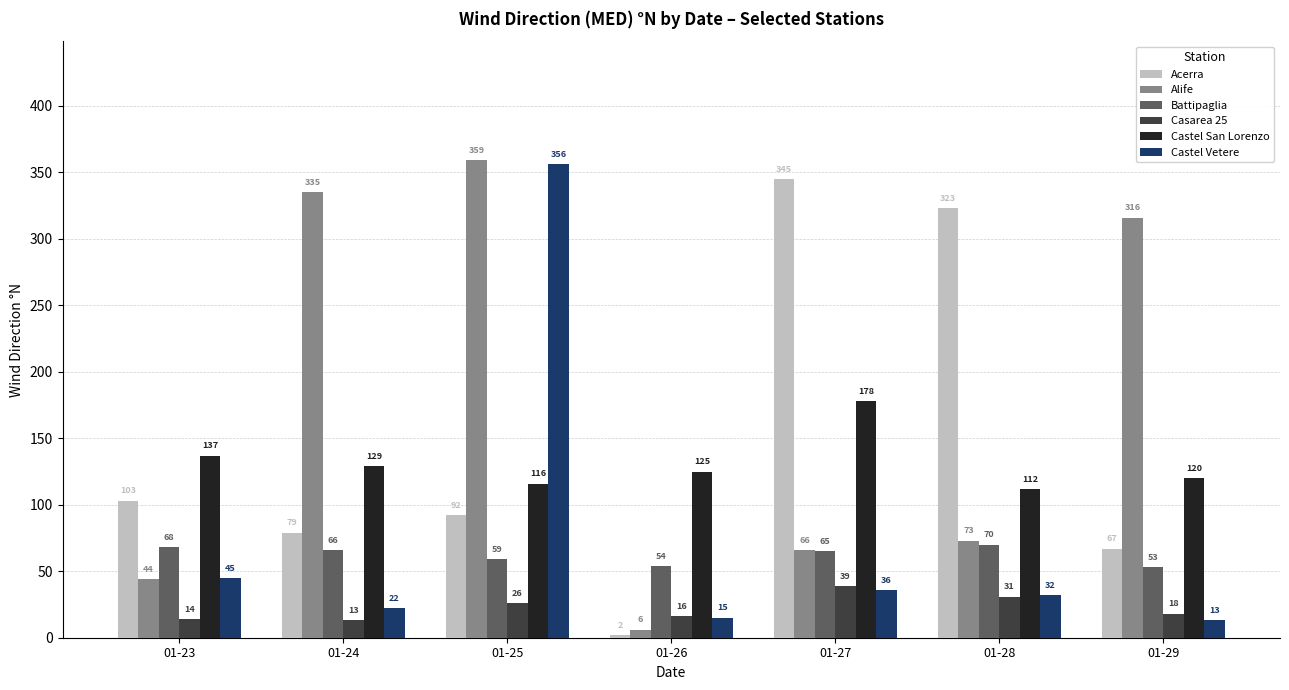

What is the value of the Castel San Lorenzo bar at the 2nd from the left?

129